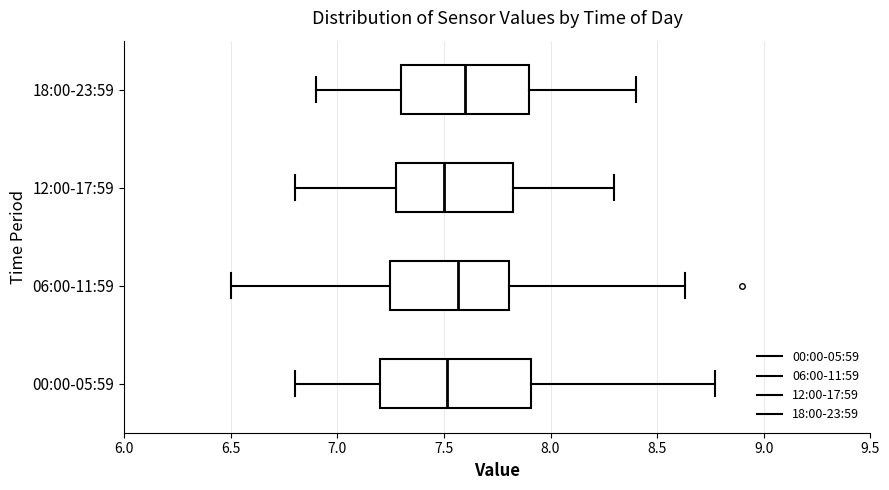

Reading bottom to top, read every box against the x-axis: the position of its median line, the range the box covers, and the ends of its whiskers. The values are not printed on the chart, so give them approximately, as read against the axis.

00:00-05:59: median 7.50, box 7.20 to 7.90, whiskers 6.80 to 8.75
06:00-11:59: median 7.55, box 7.25 to 7.80, whiskers 6.50 to 8.65
12:00-17:59: median 7.50, box 7.30 to 7.85, whiskers 6.80 to 8.30
18:00-23:59: median 7.60, box 7.30 to 7.90, whiskers 6.90 to 8.40